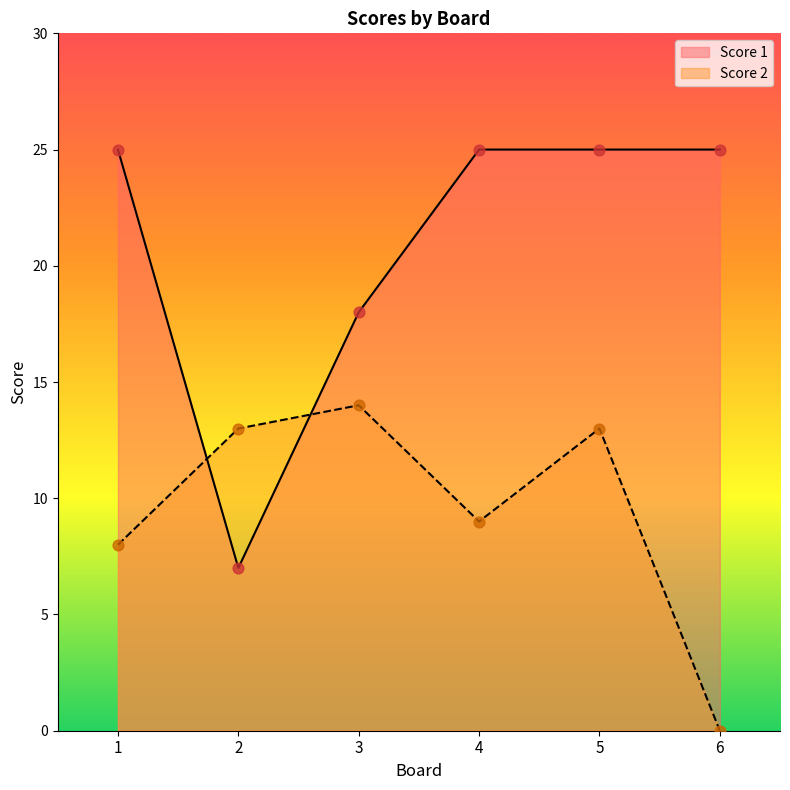

What are all the series names shown in the legend?

Score 1, Score 2